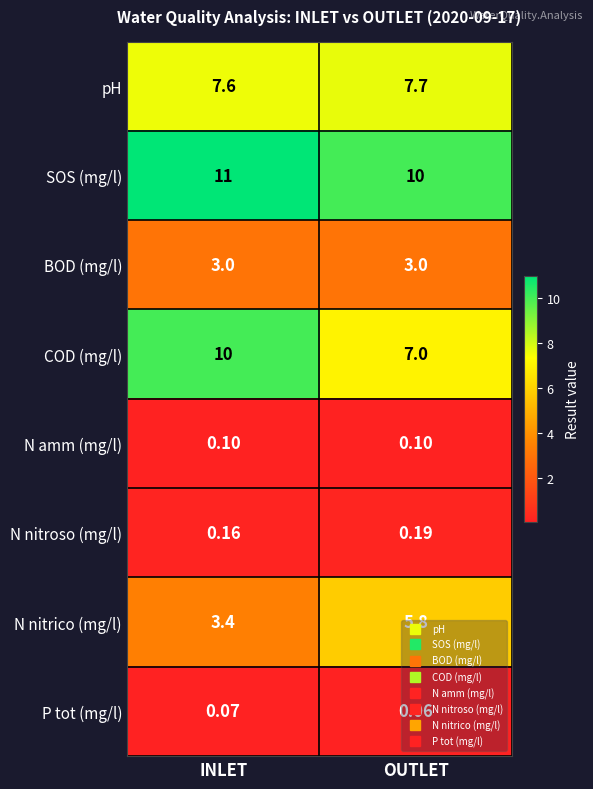

Is the value of SOS (mg/l) at INLET greater than the value of P tot (mg/l) at INLET?

Yes